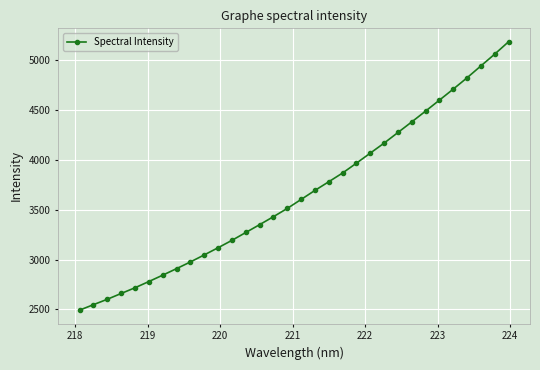

What is the average value?

3659.2